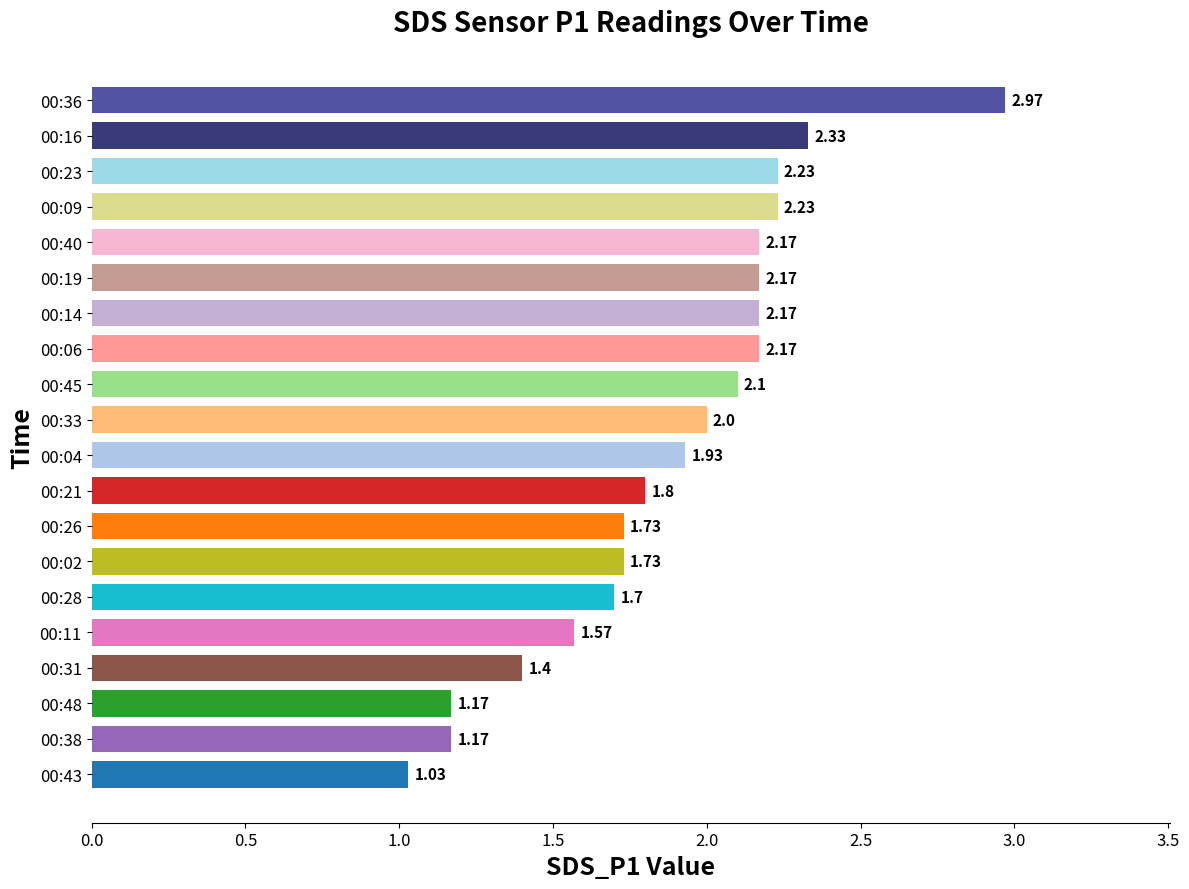

Between 00:43 and 00:48, which is larger?

00:48